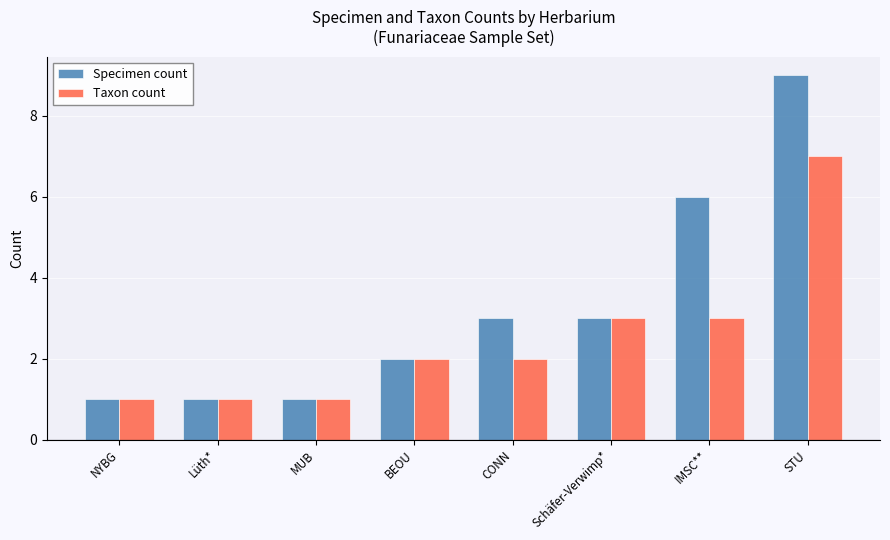

What is the highest value of the Specimen count series?

9